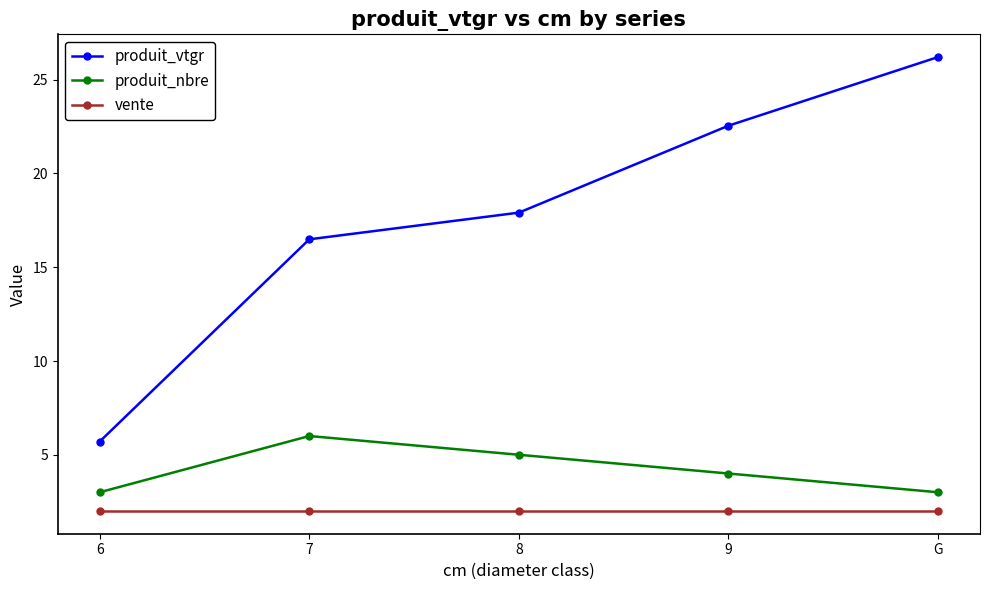

Rank the series by their maximum value, from highest to lowest.

produit_vtgr, produit_nbre, vente